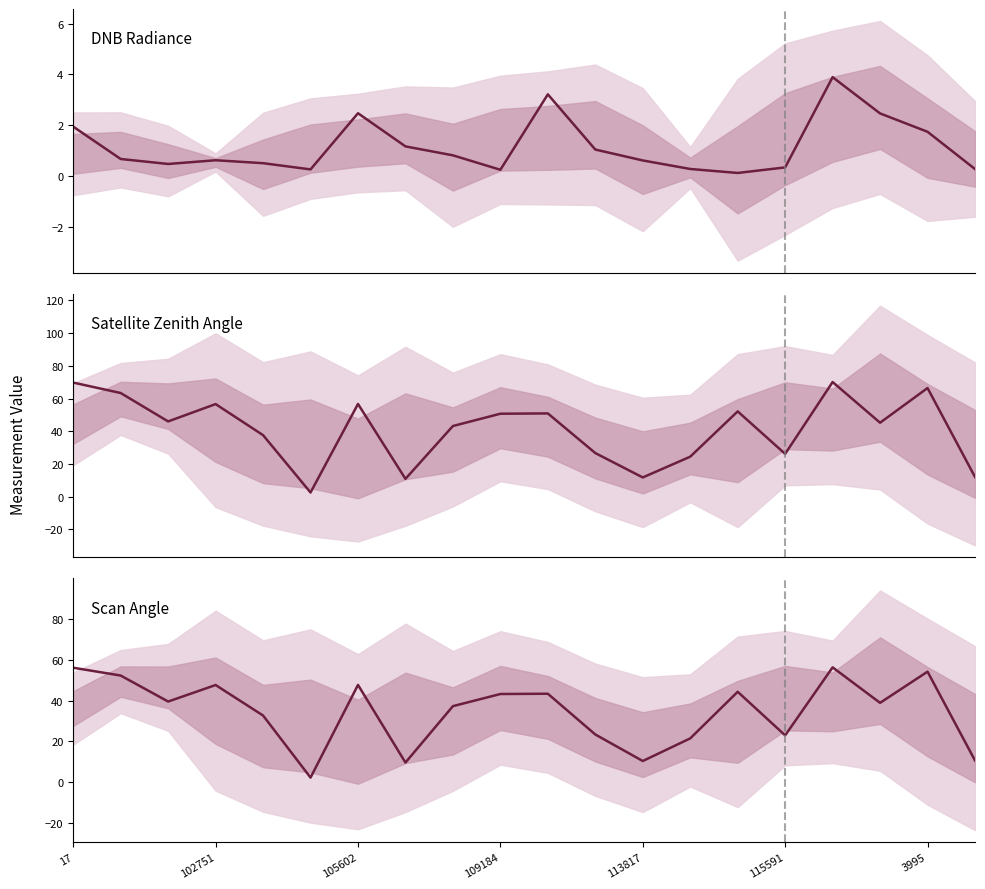

What is the value of the scan_angle point at the 20th from the left?

10.6